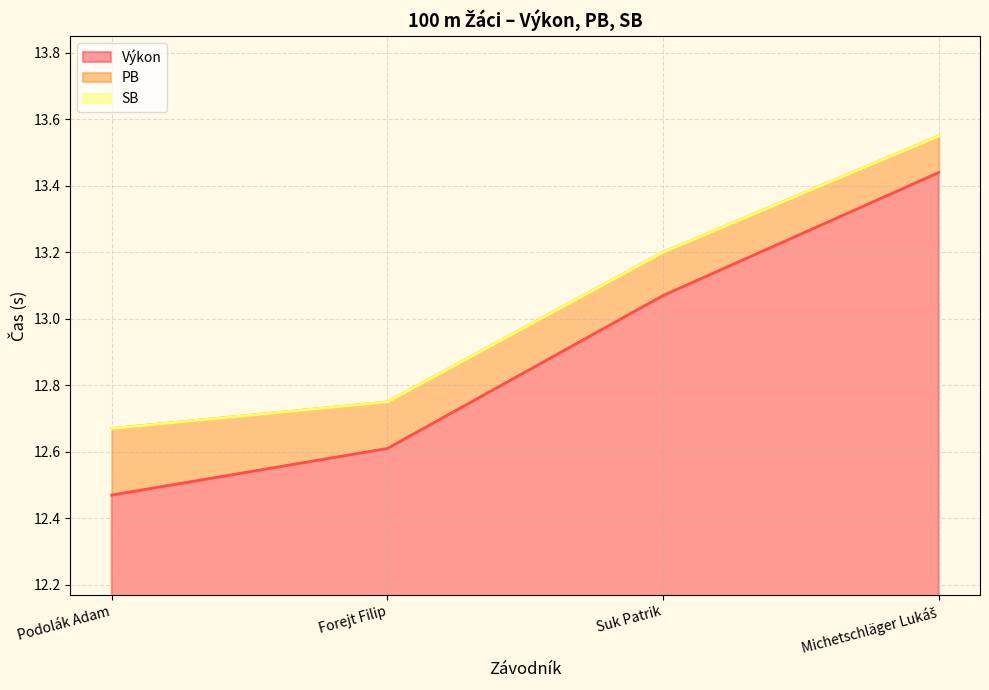

Which series changed the most between Forejt Filip and Suk Patrik?

Výkon